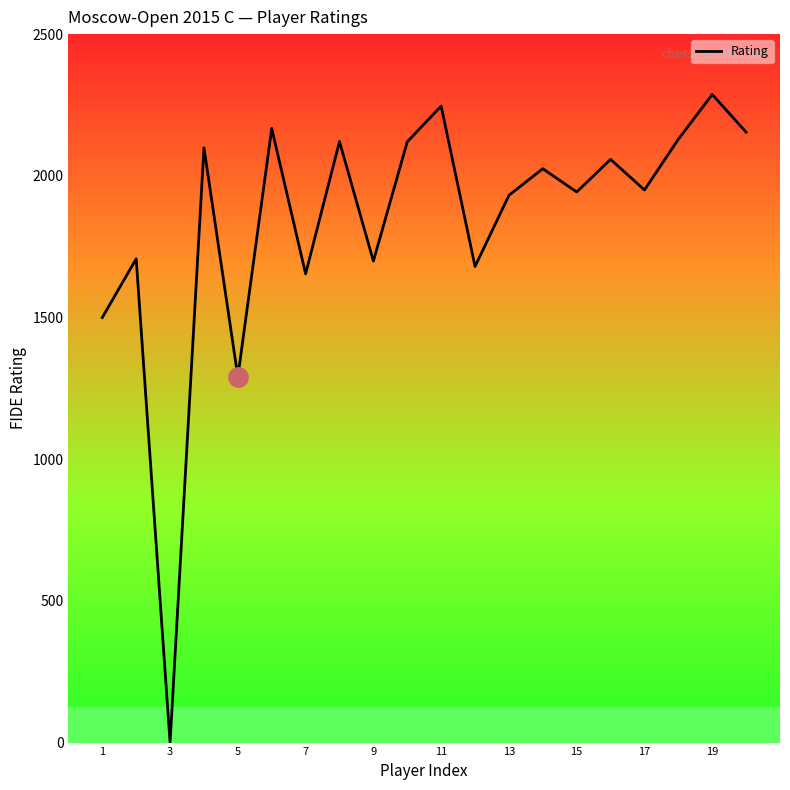

What is the difference between the maximum and minimum values?

2287